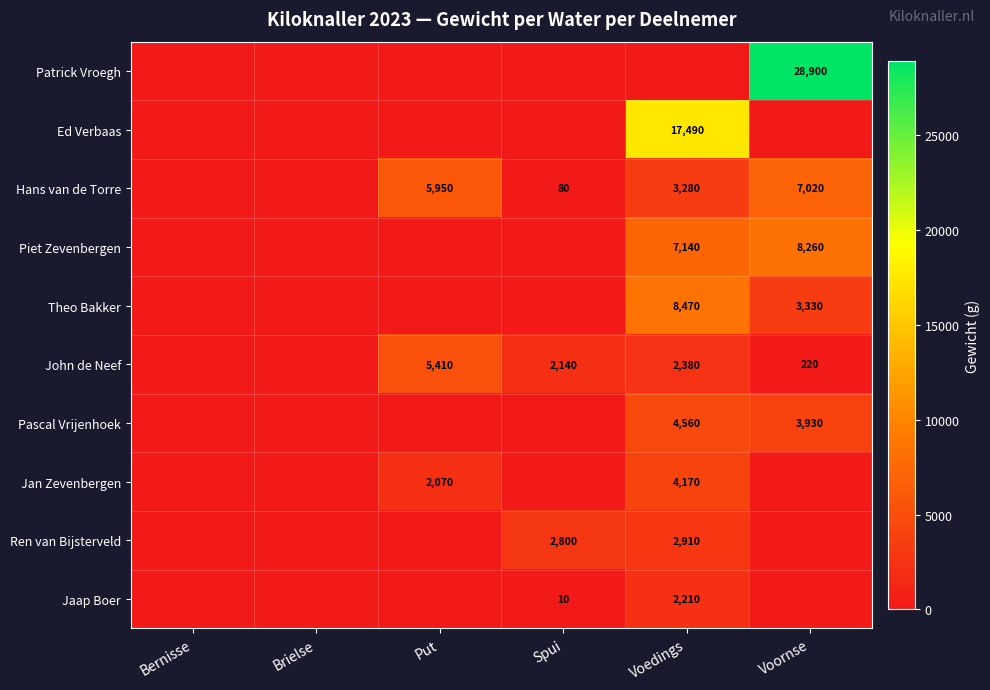

Is it true that Patrick Vroegh equals 15056 at Voornse?

False